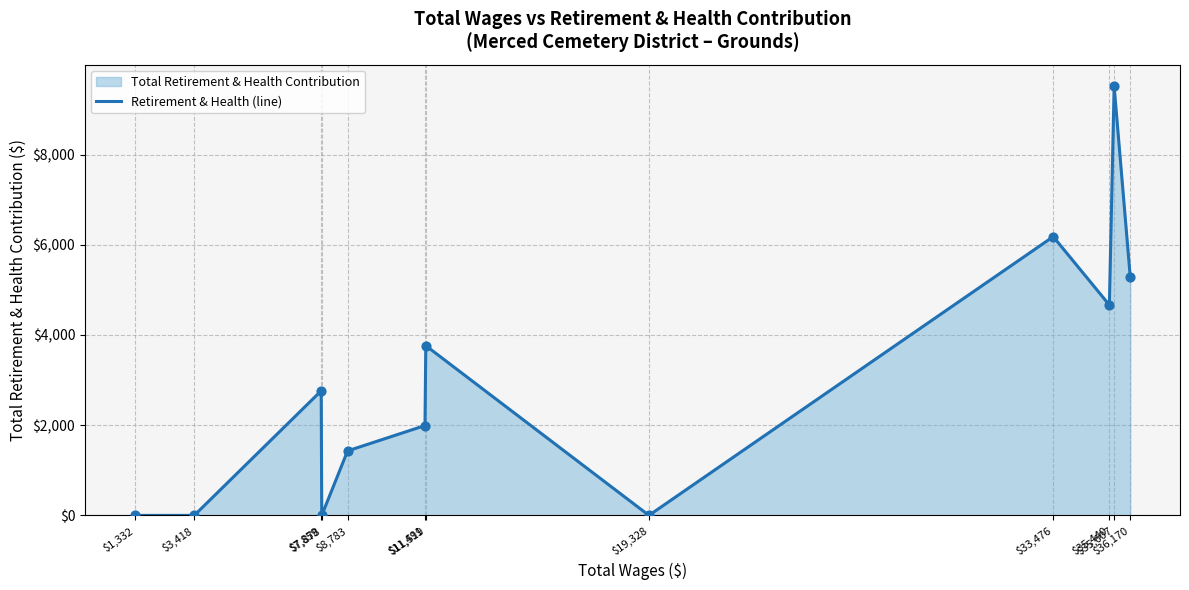

Which has a higher value, $11,519 or $7,859?

$11,519